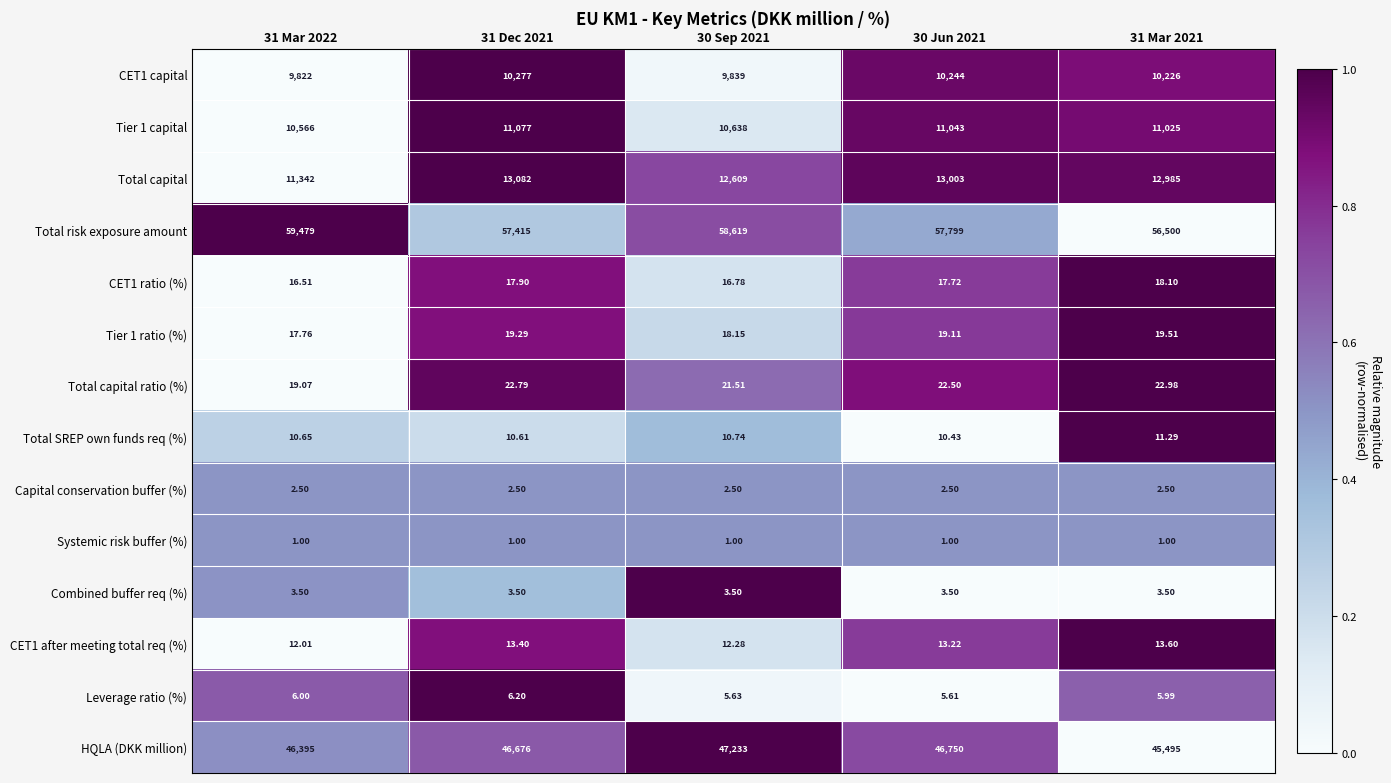

Between 31 Mar 2022 and 31 Mar 2021, which series saw the biggest shift?

Total risk exposure amount